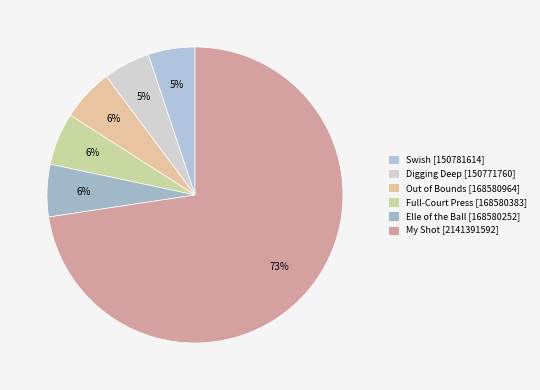

What percentage do Swish and My Shot together represent?

77.7%